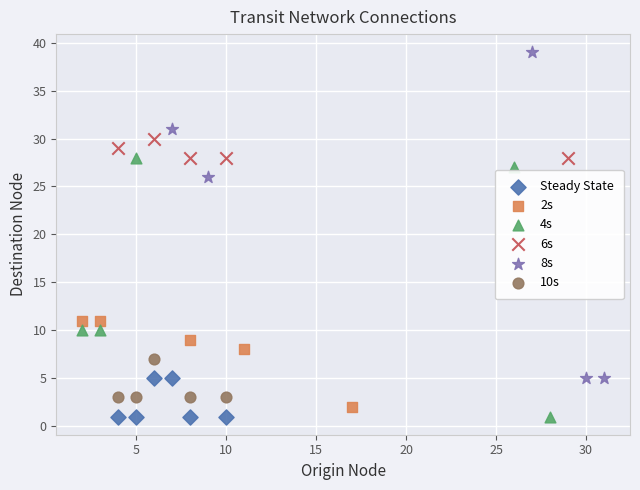

Which series has the largest Y range (max minus min)?

8s